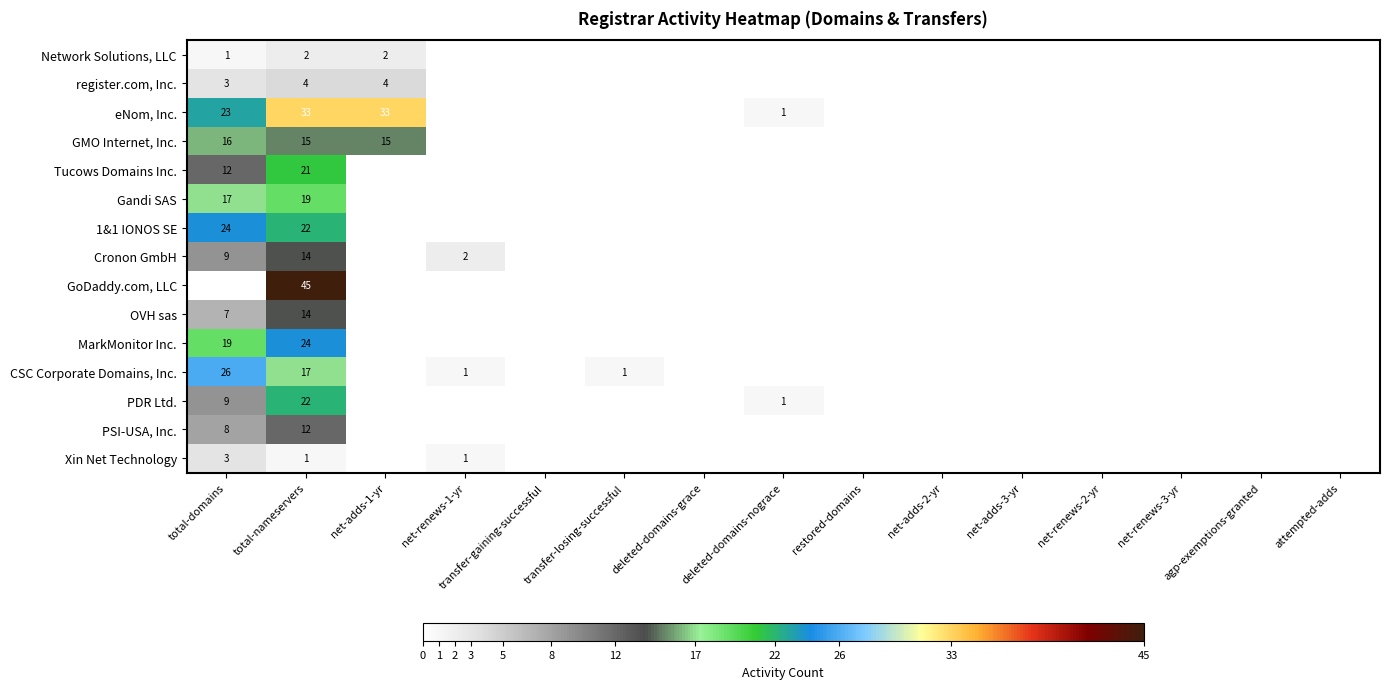

The Cronon GmbH series shows 4 at net-renews-1-yr. True or false?

False